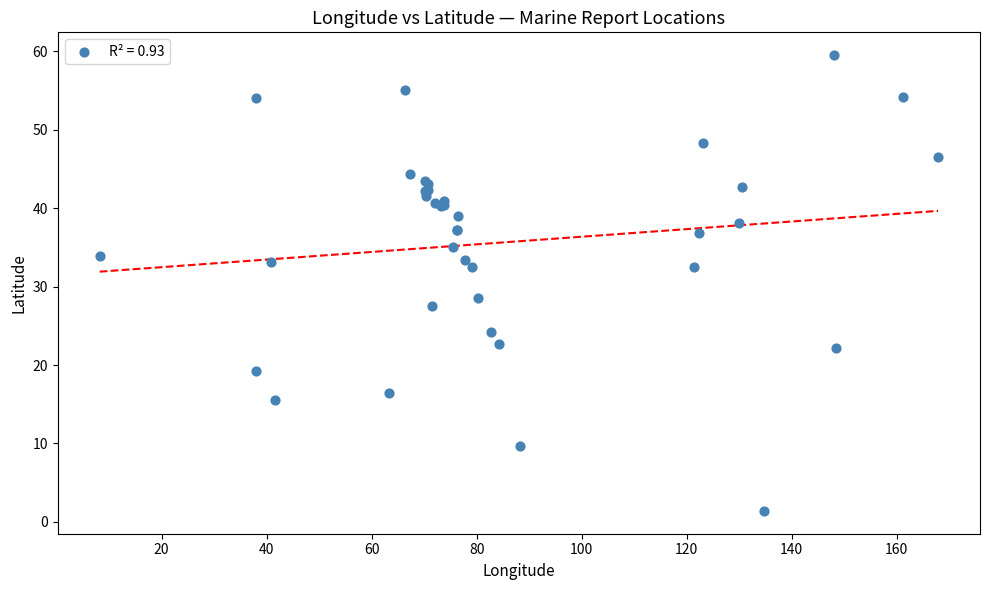

What Y value in the scatter plot is closest to 30?

28.5